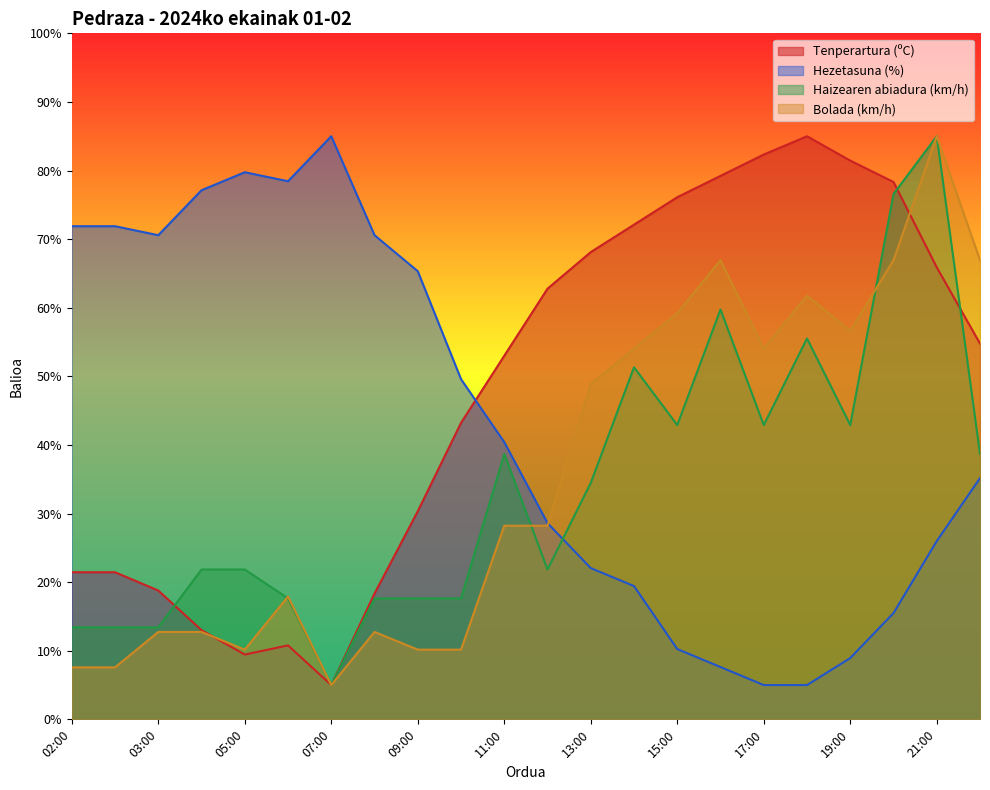

Between 10:00 and 20:00, which is larger?

20:00